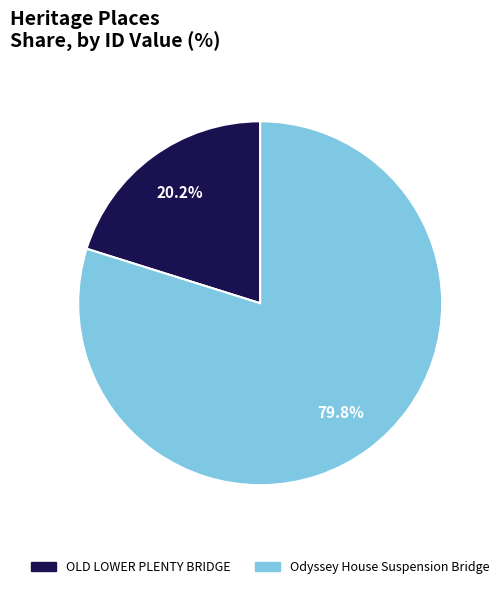

To the nearest percent, what portion does OLD LOWER PLENTY BRIDGE represent?

20%